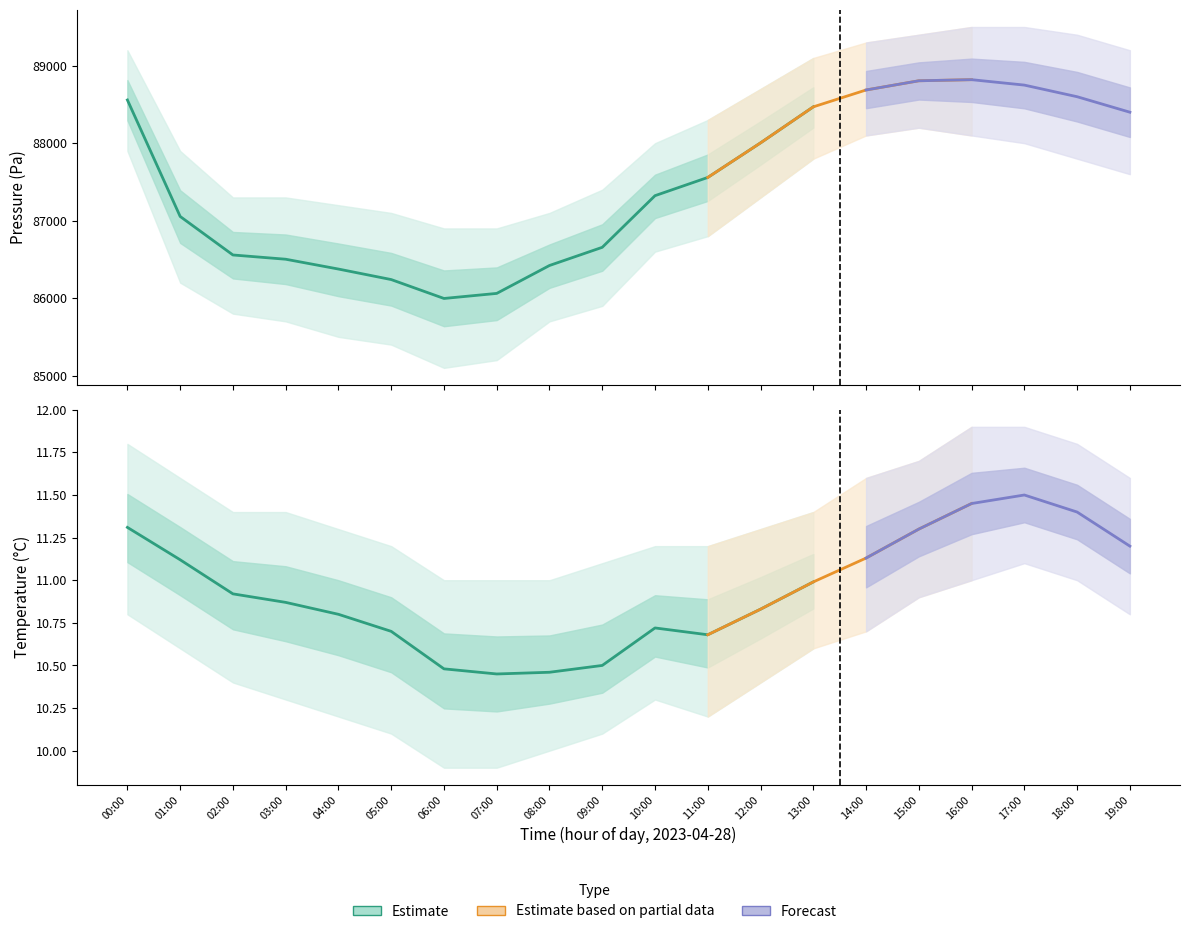

Rank the series by their maximum value, from lowest to highest.

temperature_lower, temperature, temperature_upper, pressure_lower, pressure, pressure_upper